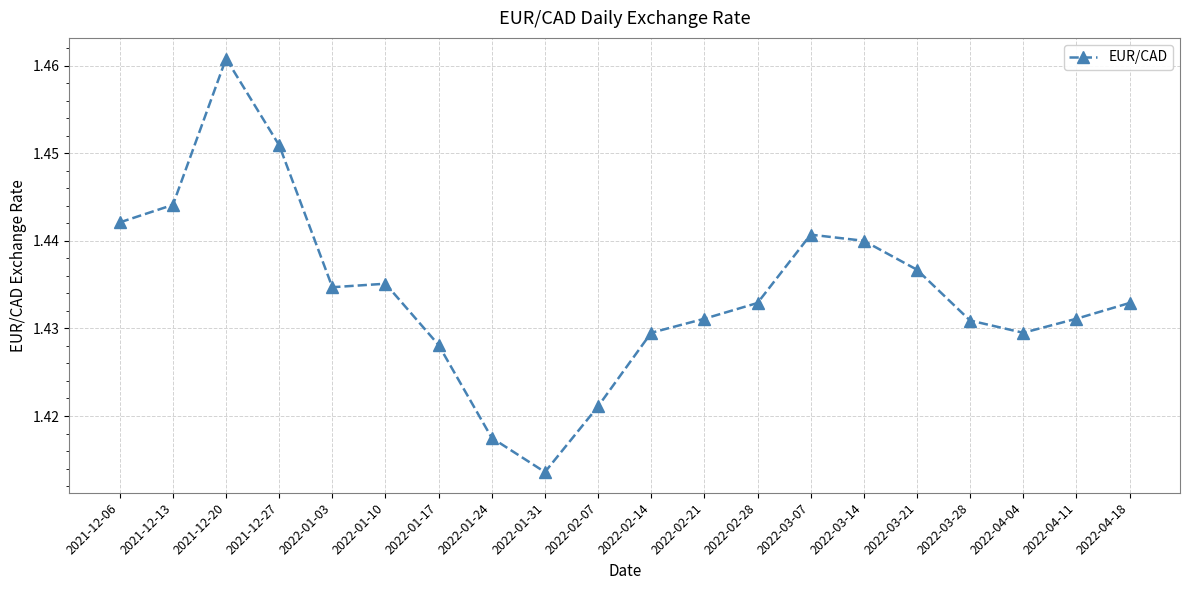

At which category does the chart reach its peak across all series?

2021-12-20